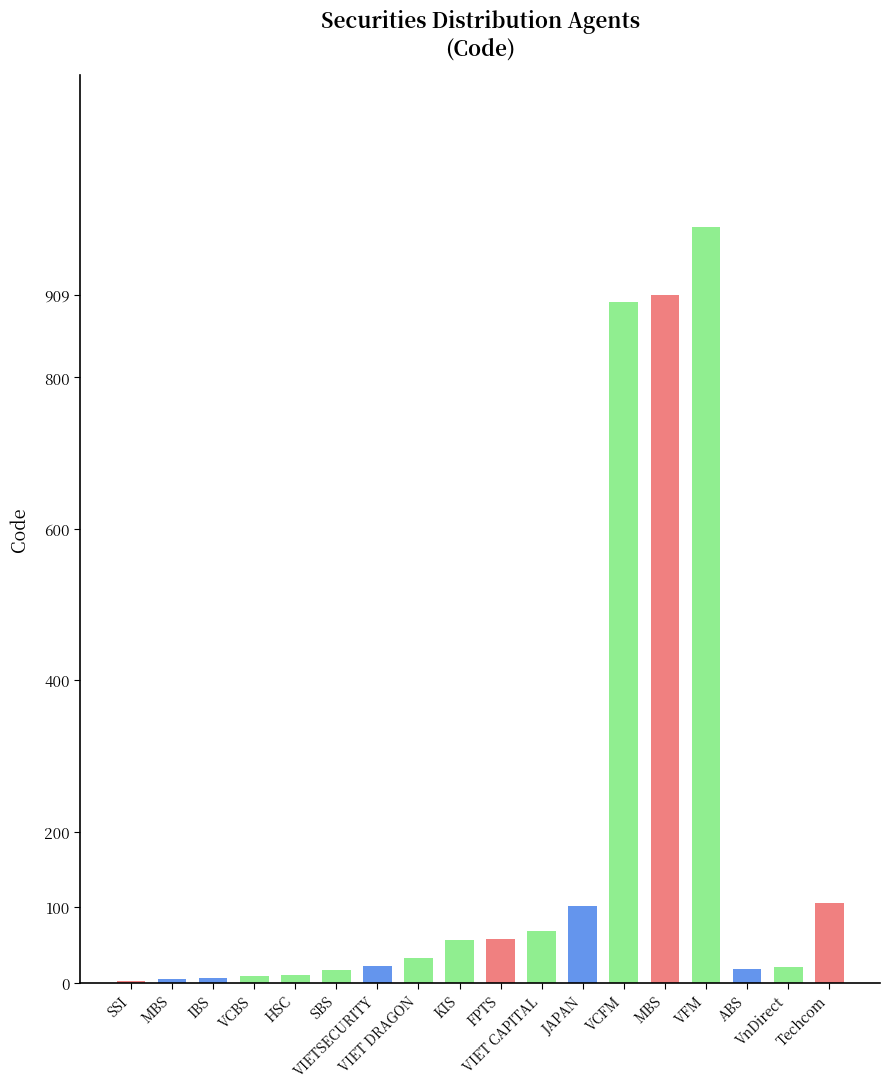

At which label is the value closest to 501?

Techcom